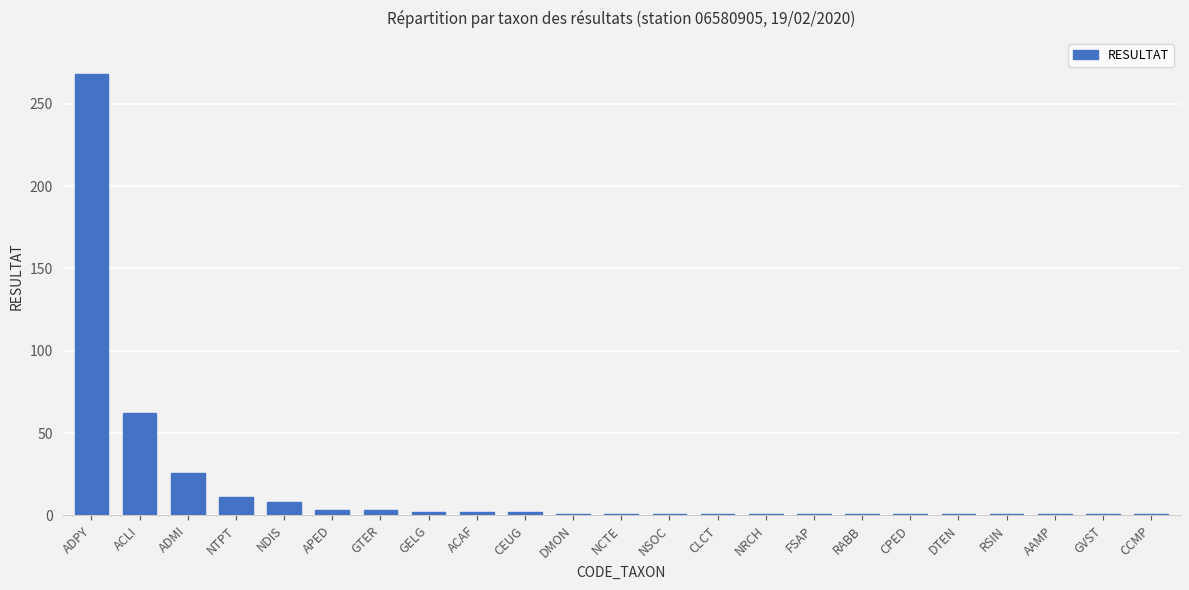

Where is the data nearest to the value 134?

ACLI